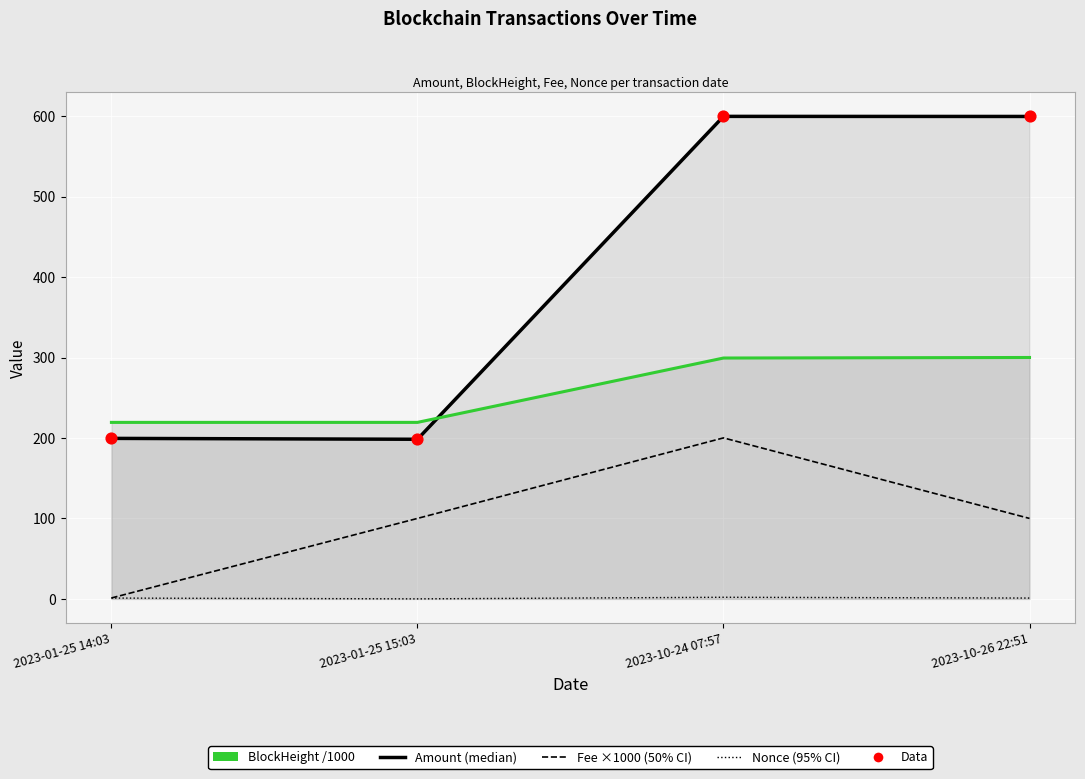

Which series reaches the maximum Y coordinate?

Amount (median)